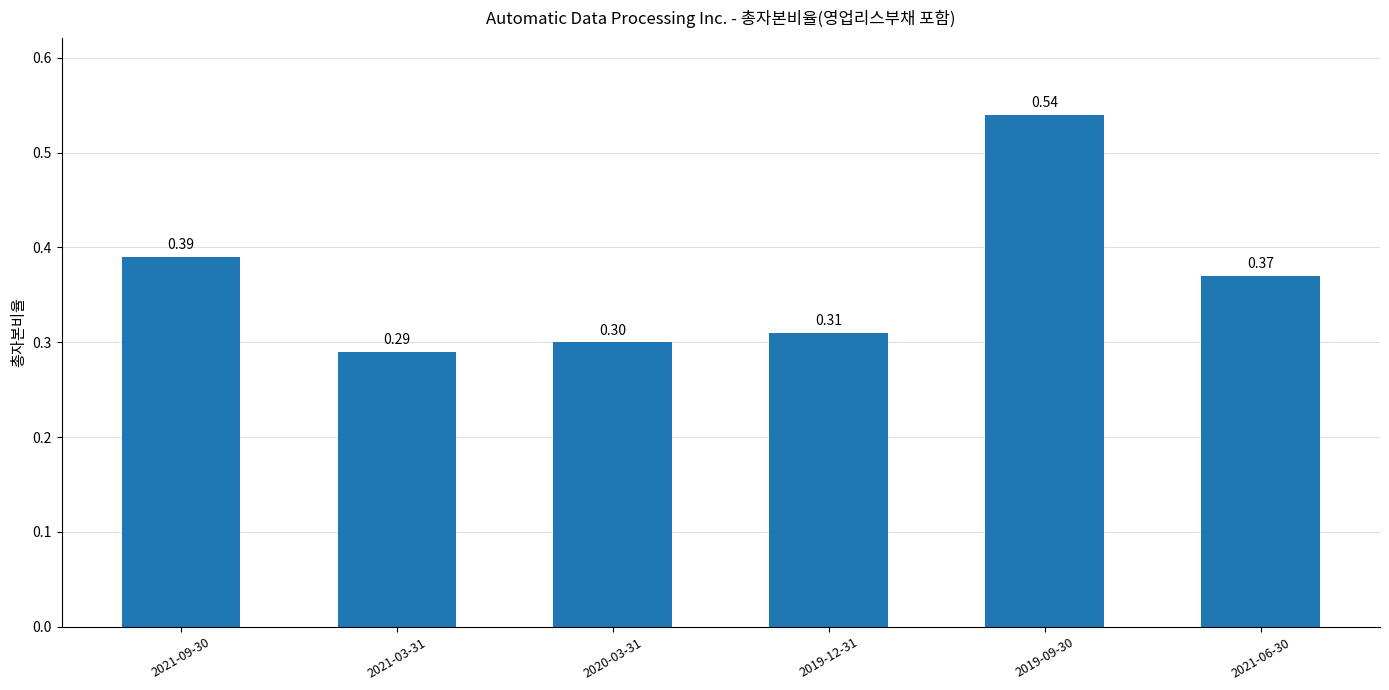

Does the chart contain any negative values?

No